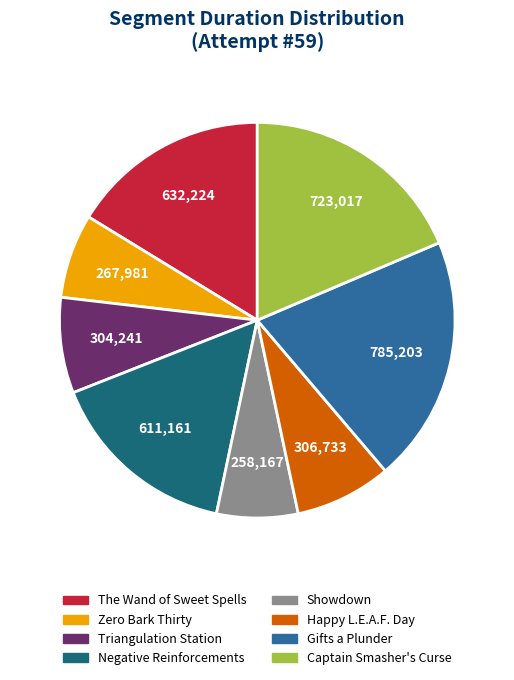

Is it true that Triangulation Station is 8% of the pie?

True